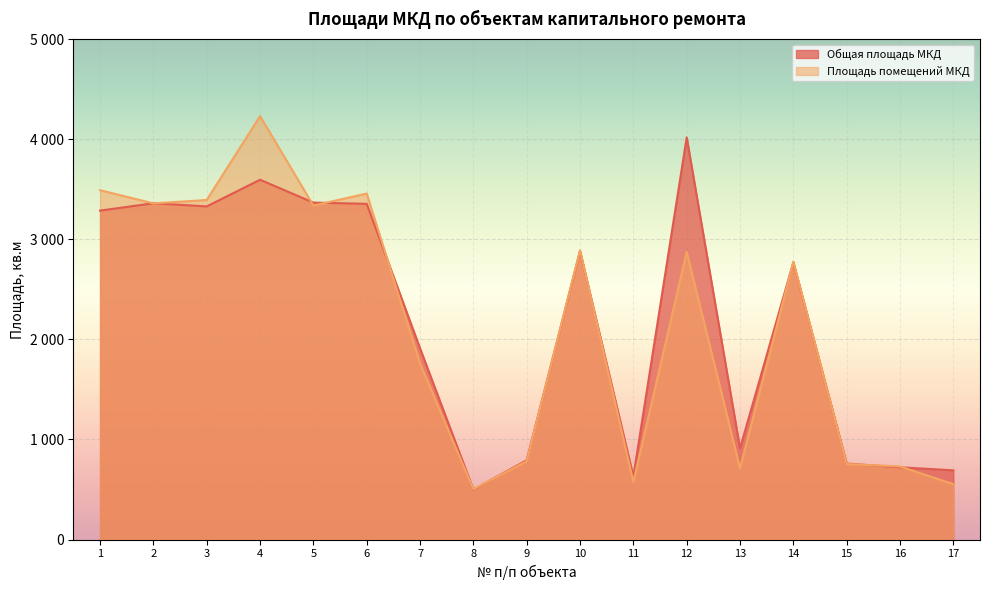

In Общая площадь МКД, how many points are lower than both neighbors (excluding endpoints)?

4